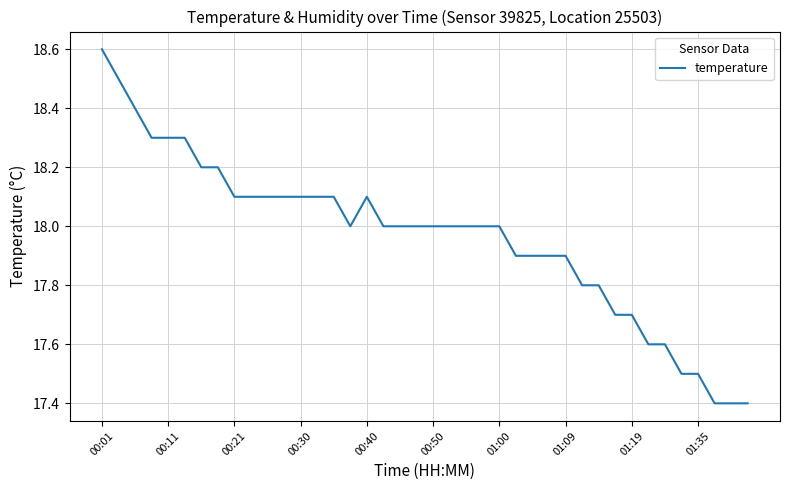

What is the greatest value displayed?

18.6